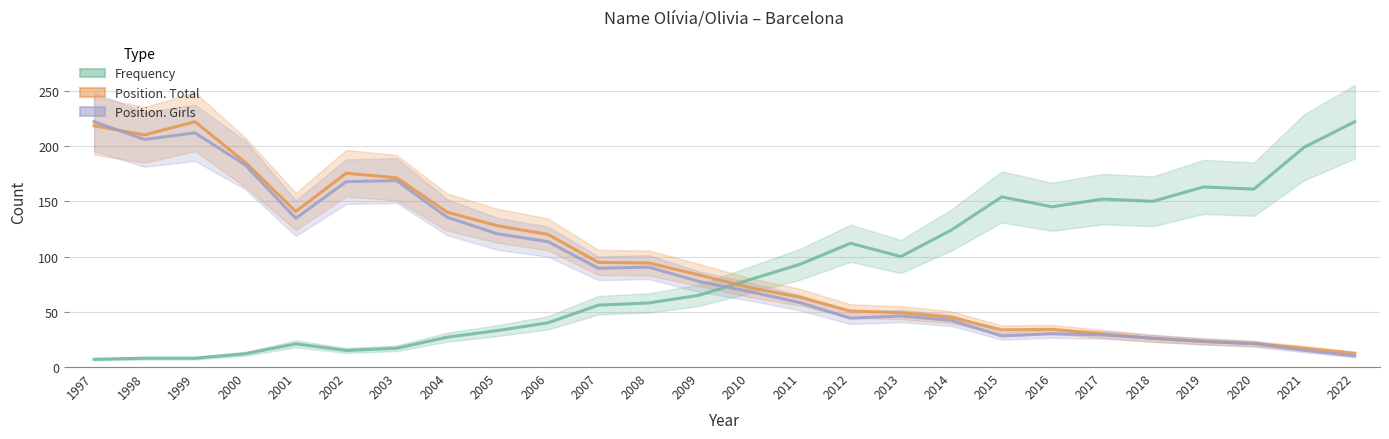

What is the difference between the highest and lowest values at 2011?

34.7